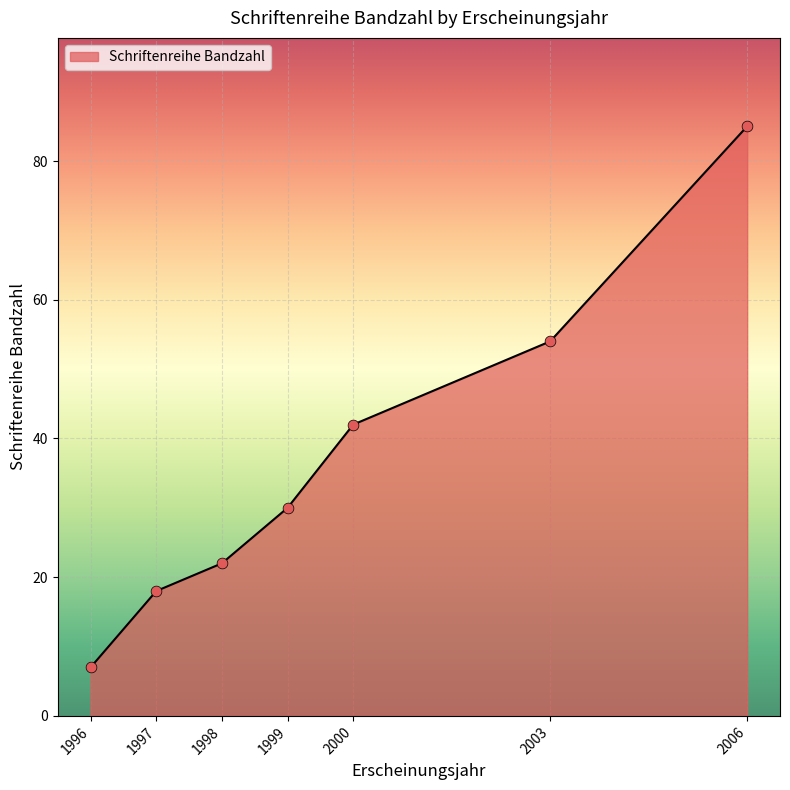

Between 2000 and 1996, which is larger?

2000